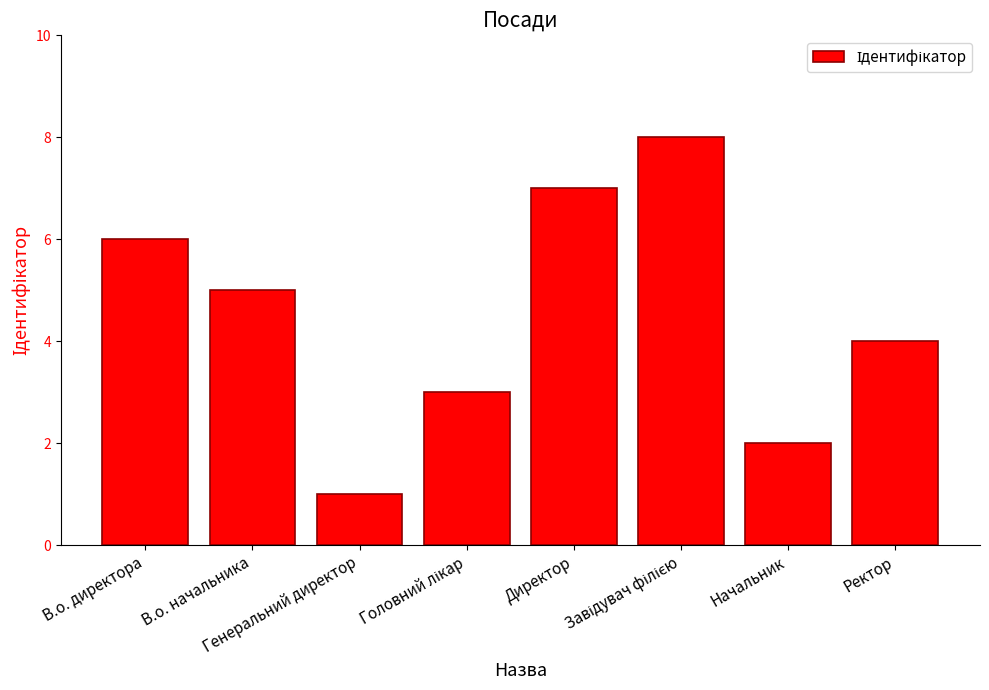

What is the maximum value shown in the chart?

8